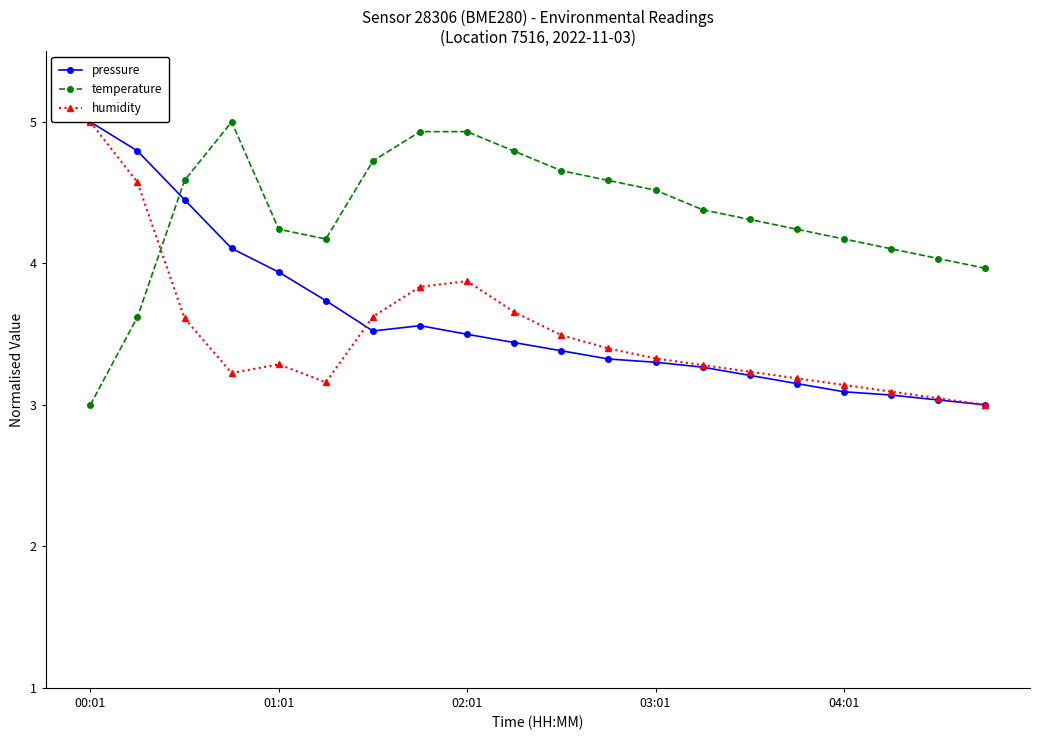

How many interior local valleys does the humidity series have?

2